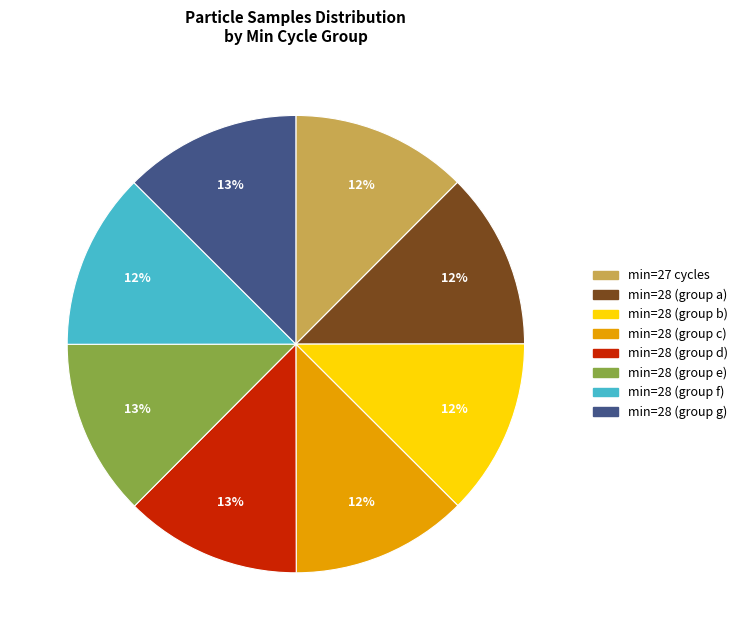

Does any single category account for the majority?

No